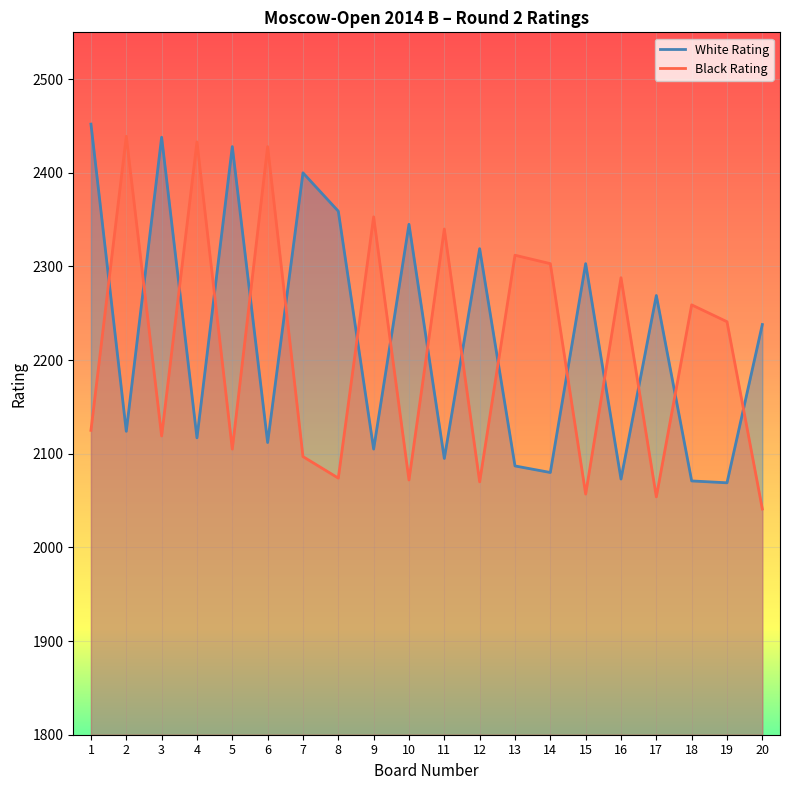

What is the value of the White Rating point at the 19th from the left?

2069